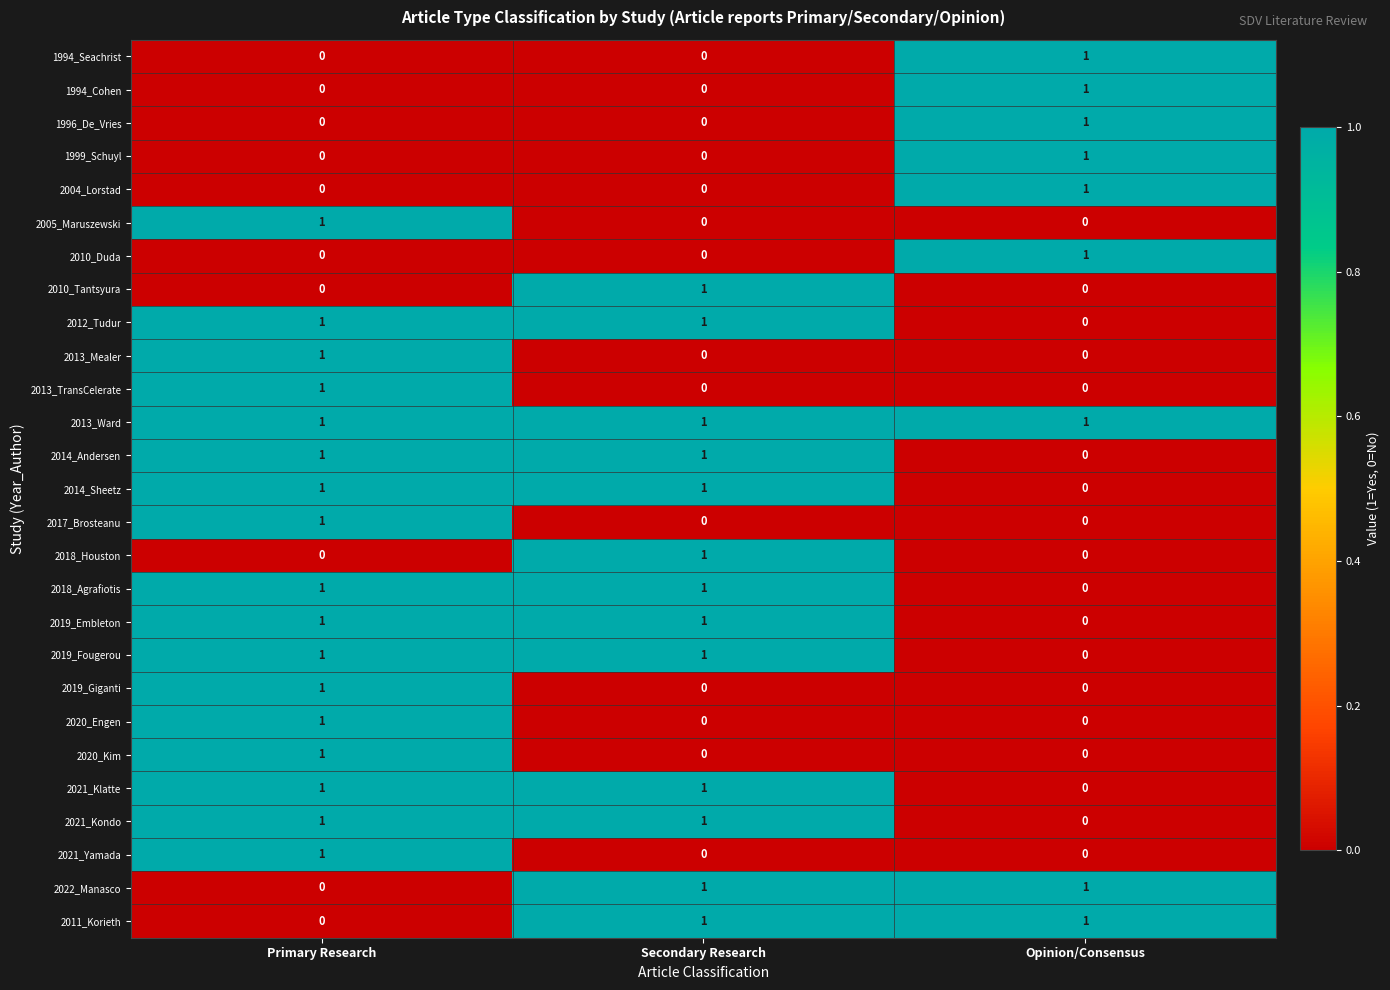

Count the number of categories in the chart.

3